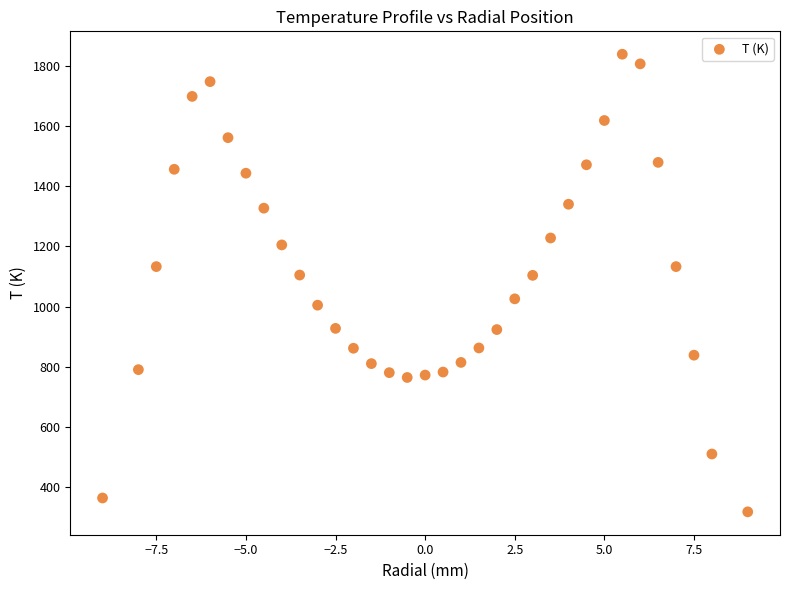

What is the range of Y values (max minus min)?

1519.0